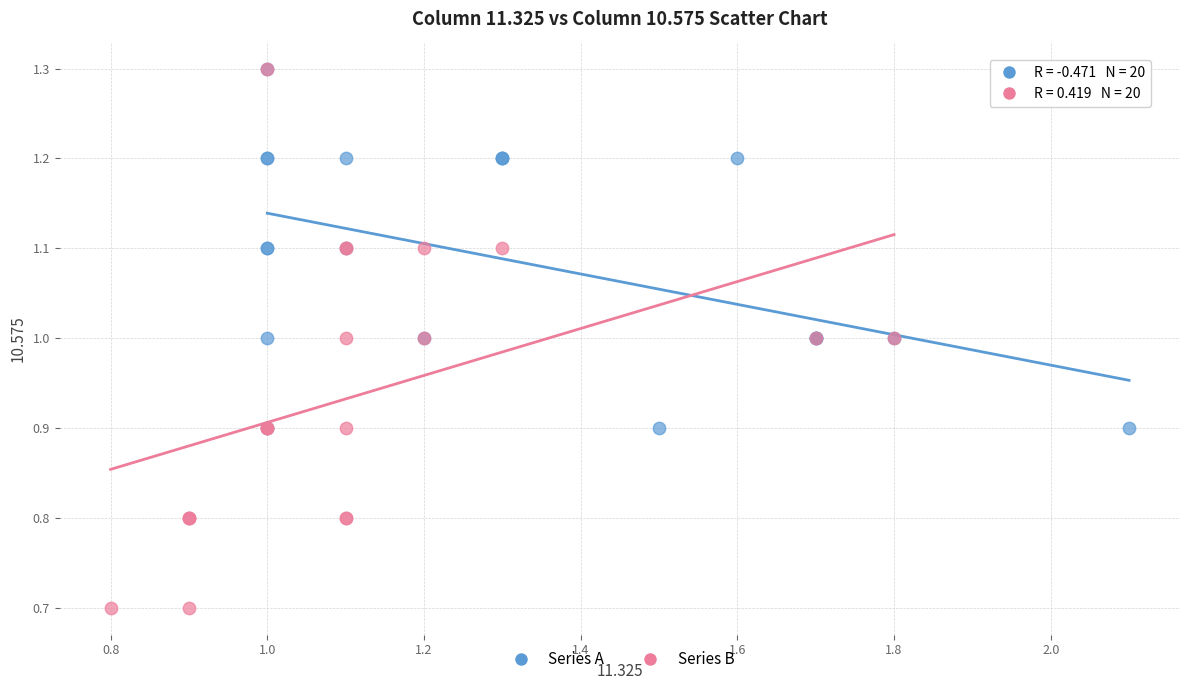

Which series reaches the minimum Y coordinate?

Series B